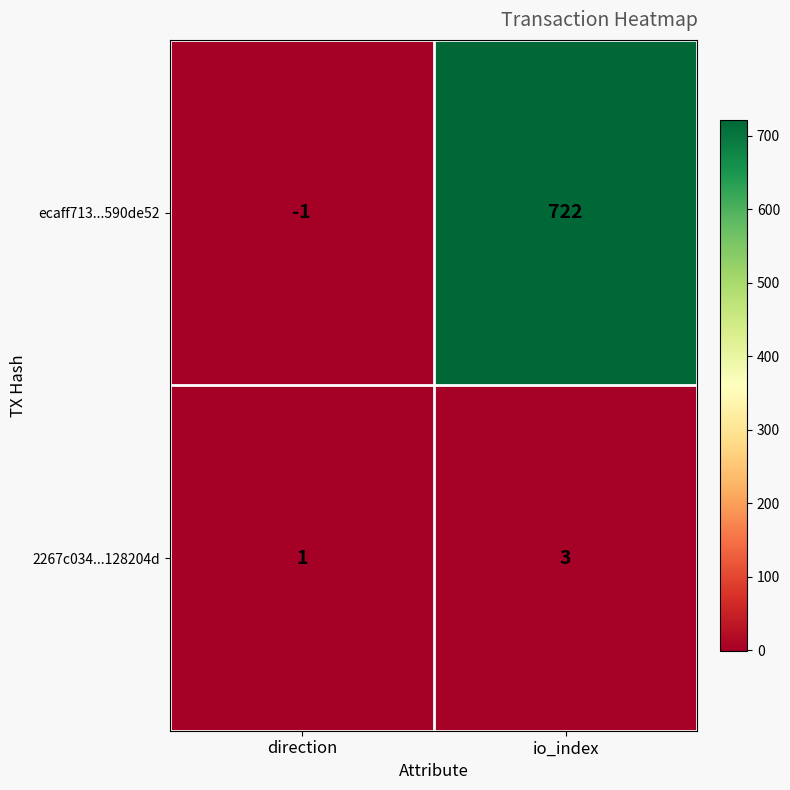

Reading left to right, extract all data points from this chart.

ecaff713...590de52: direction=-1	io_index=722
2267c034...128204d: direction=1	io_index=3